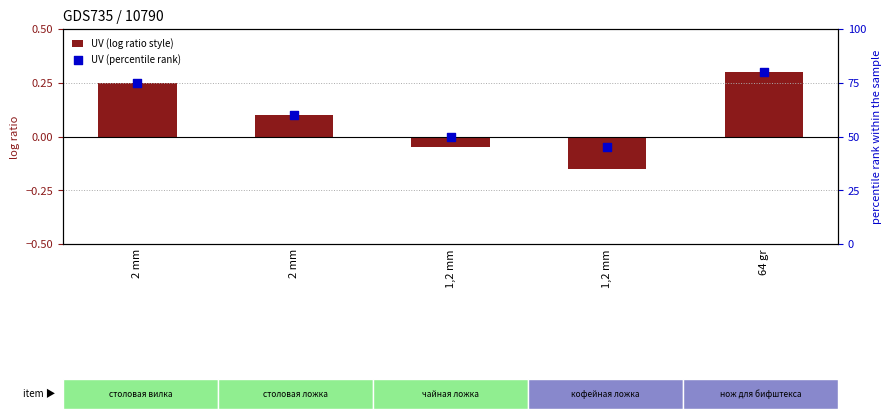

Is the value of UV (percentile rank) at 1,2 mm greater than the value of UV (log ratio style) at 1,2 mm?

Yes